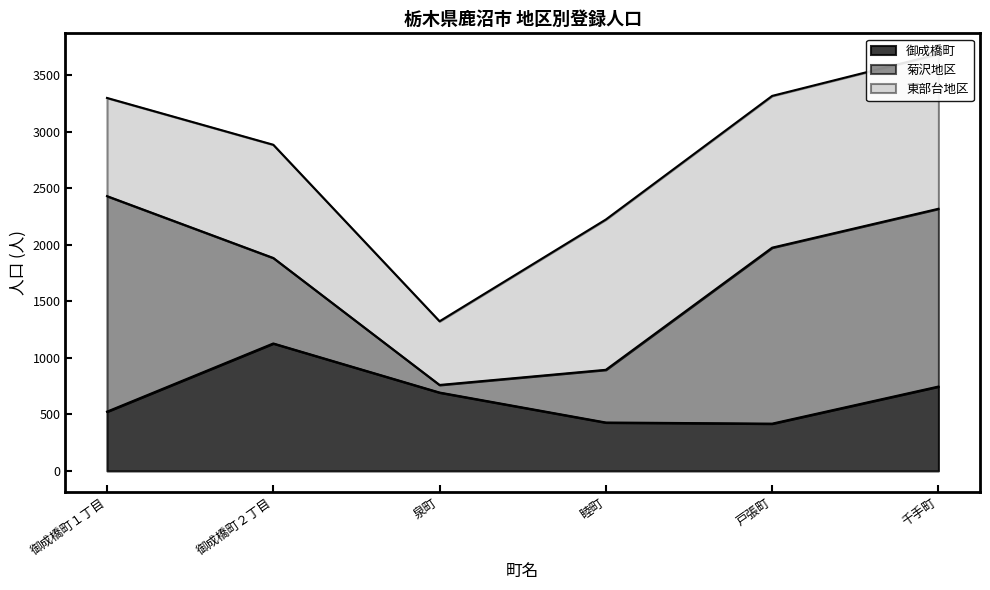

Rank the series at 睦町 from lowest to highest value.

御成橋町, 菊沢地区, 東部台地区